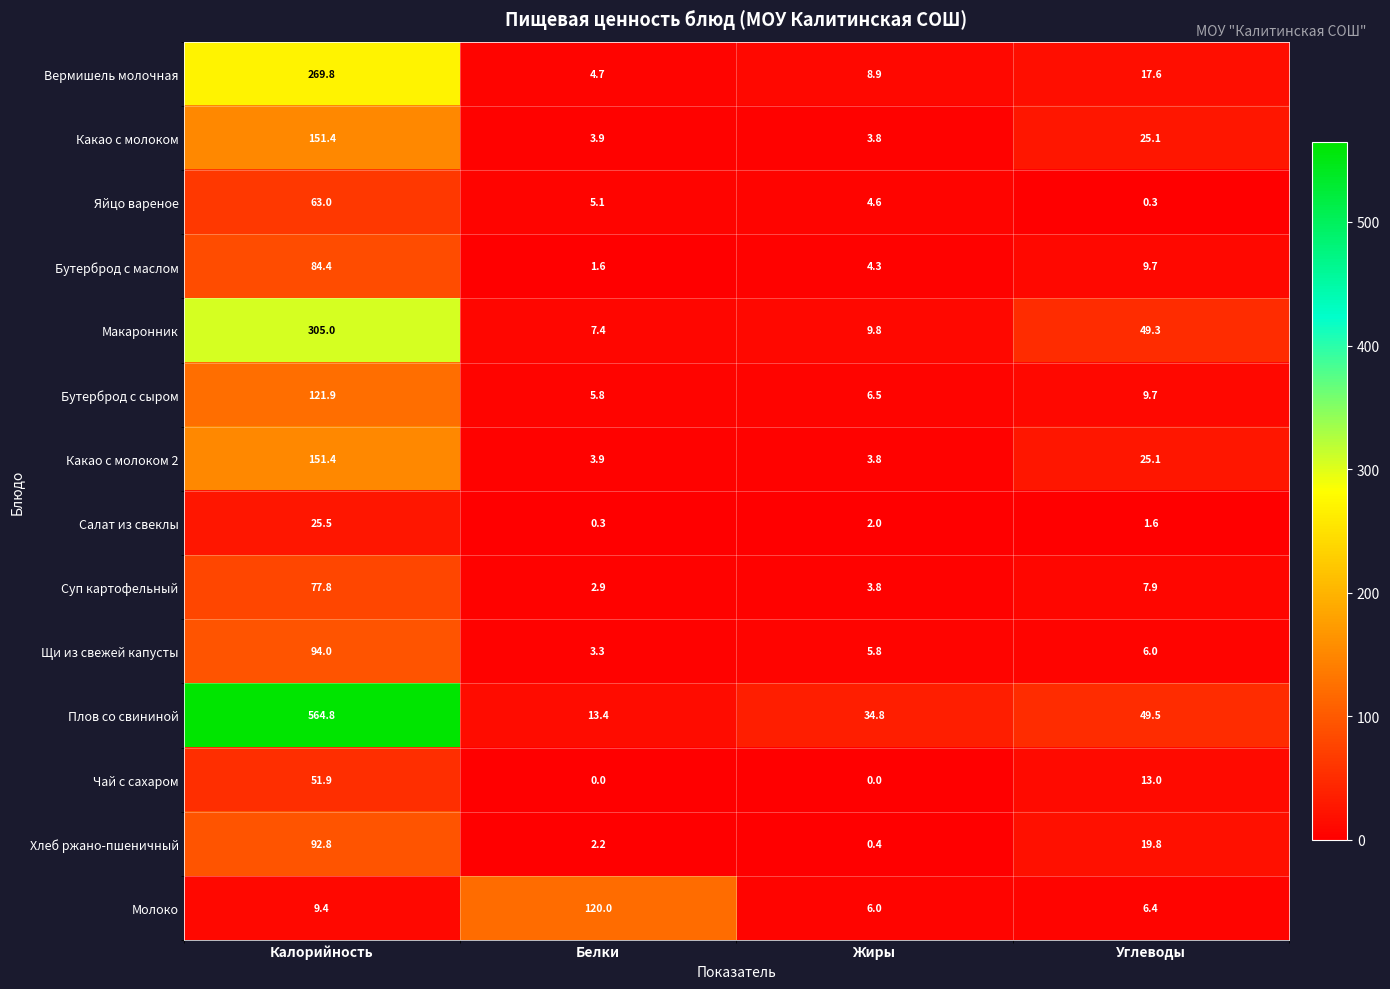

What is the average value of the Макаронник series?

92.9